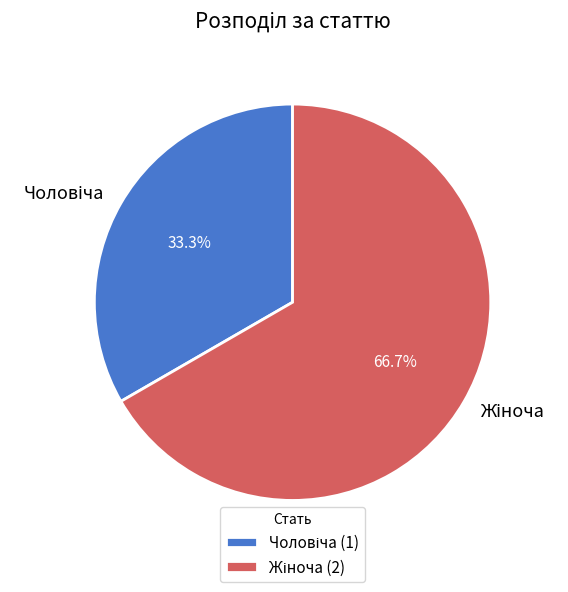

Is there any slice that represents more than half of the pie?

Yes